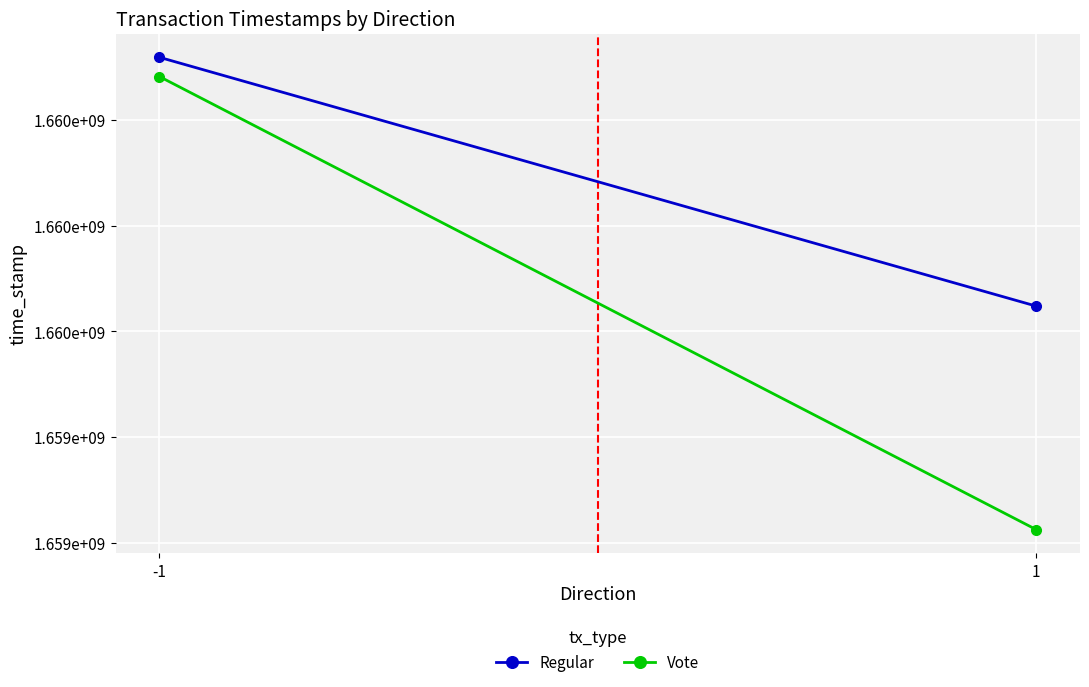

At how many categories does at least one series exceed 1660025324?

1